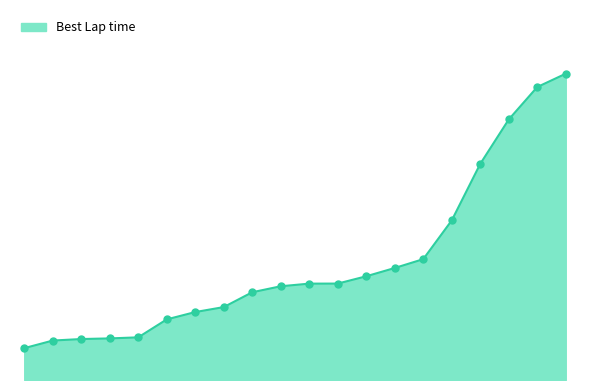

Is this an area chart (filled region under the line)?

Yes